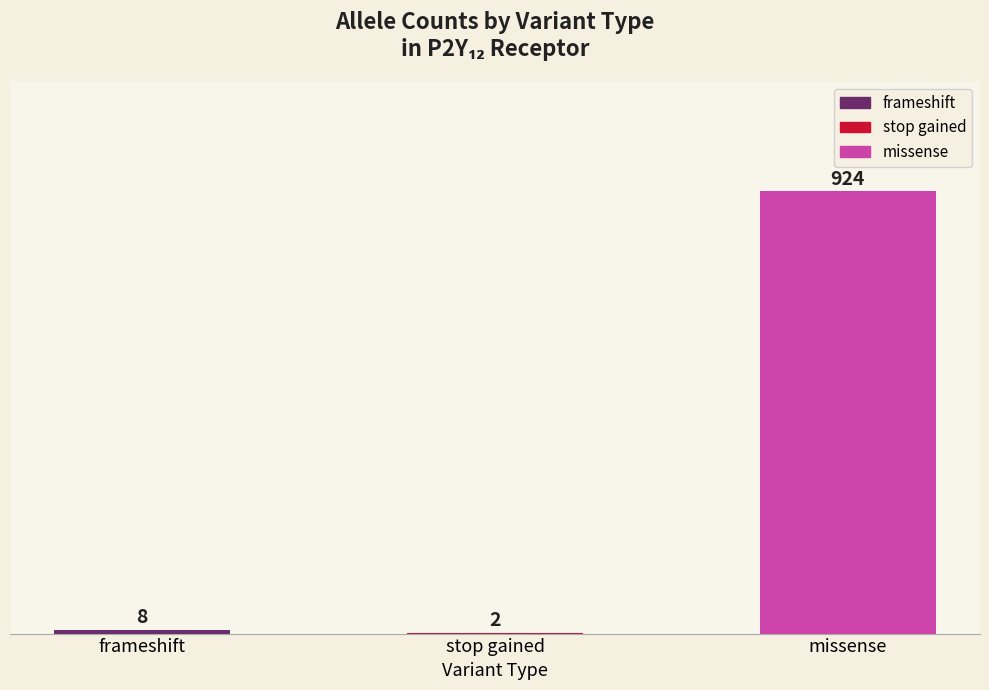

Approximately how many times larger is the value at frameshift compared to stop gained?

4.0